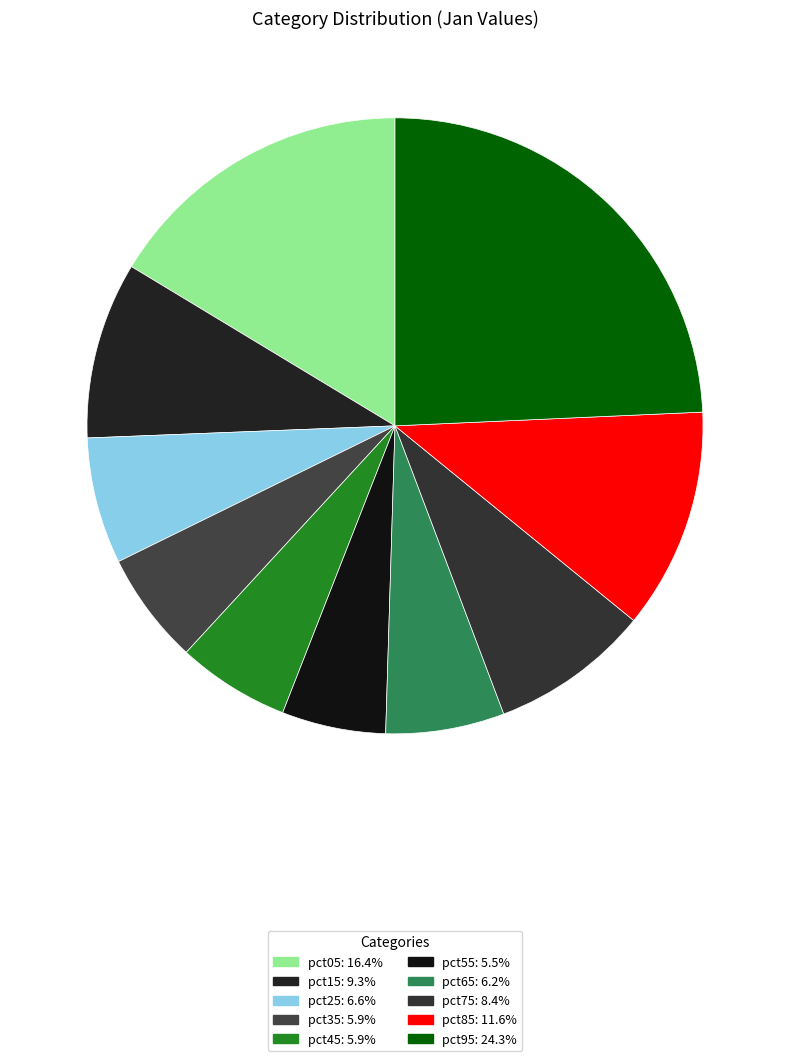

Is there a majority slice in this chart?

No